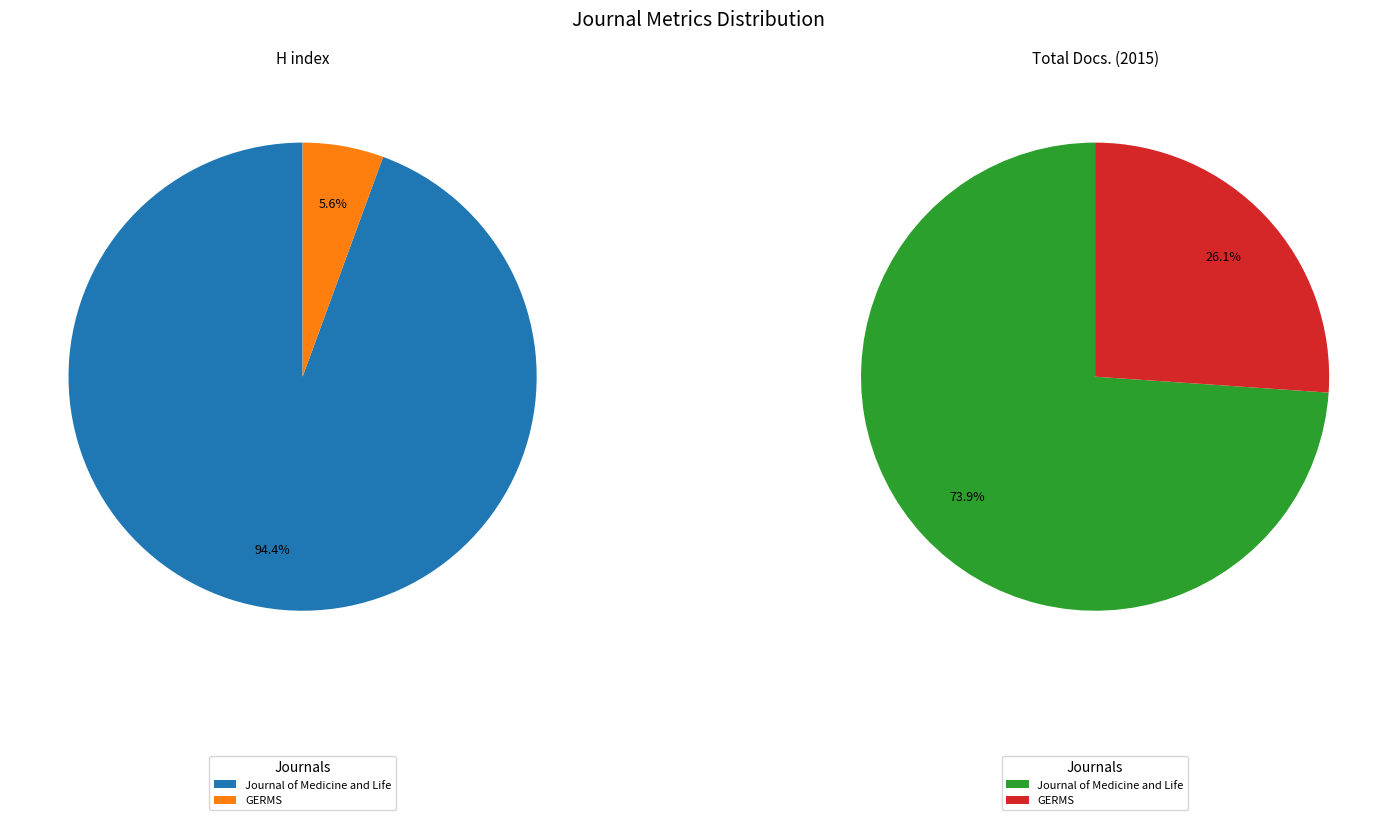

How many segments does this pie chart have?

2